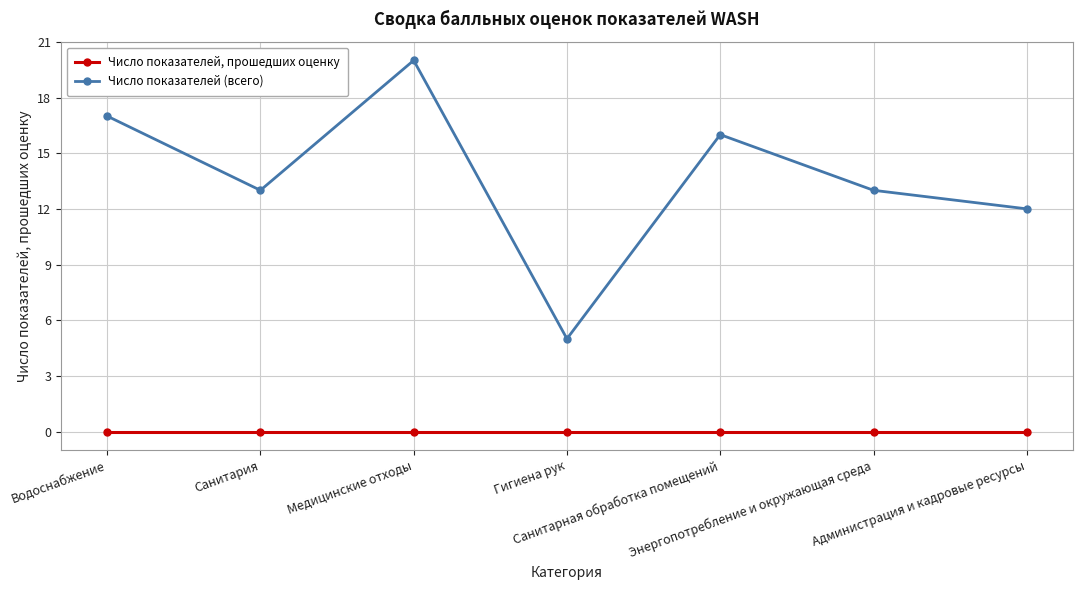

At which category does Число показателей (всего) reach its first local peak?

Медицинские отходы